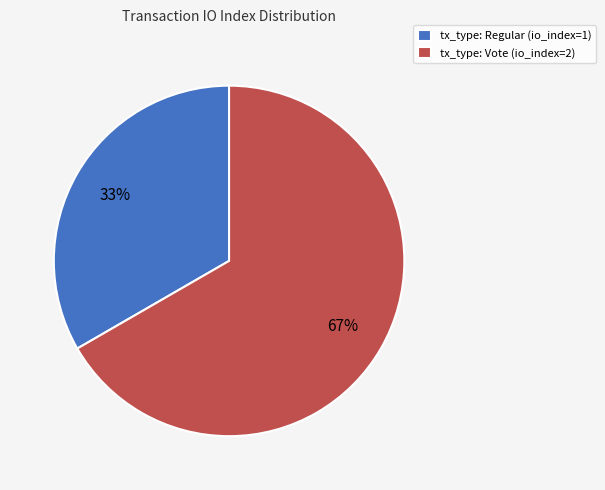

To the nearest percent, what portion does tx_type: Regular (io_index=1) represent?

33%